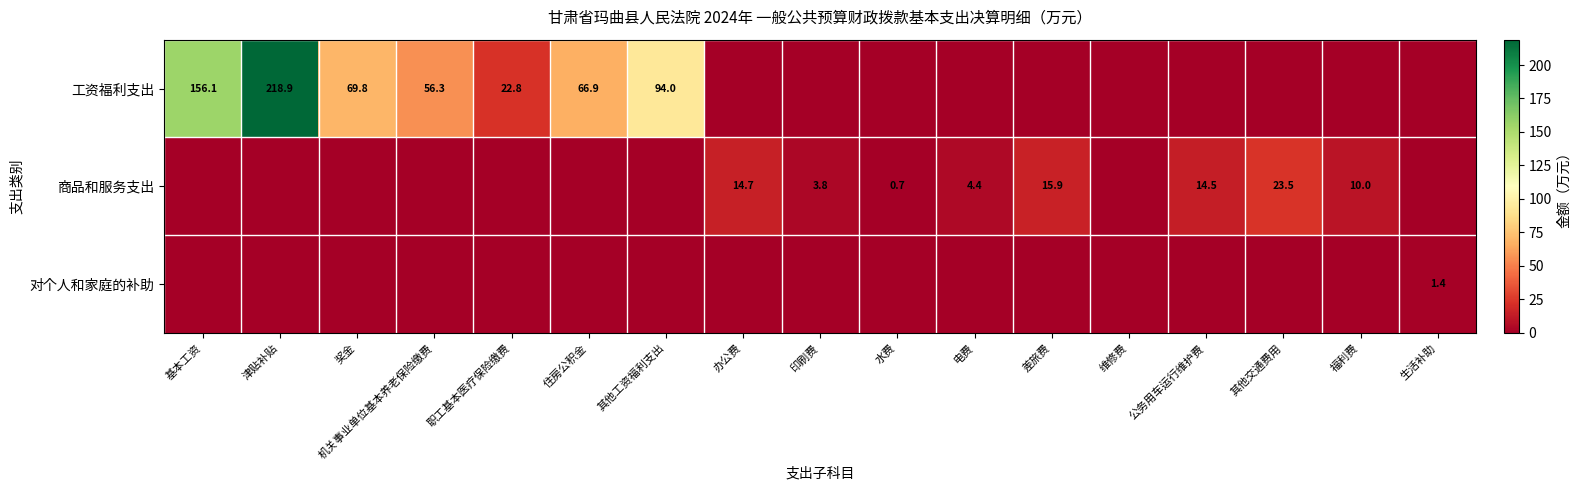

Is the value of 工资福利支出 at 机关事业单位基本养老保险缴费 greater than the value of 商品和服务支出 at 福利费?

Yes